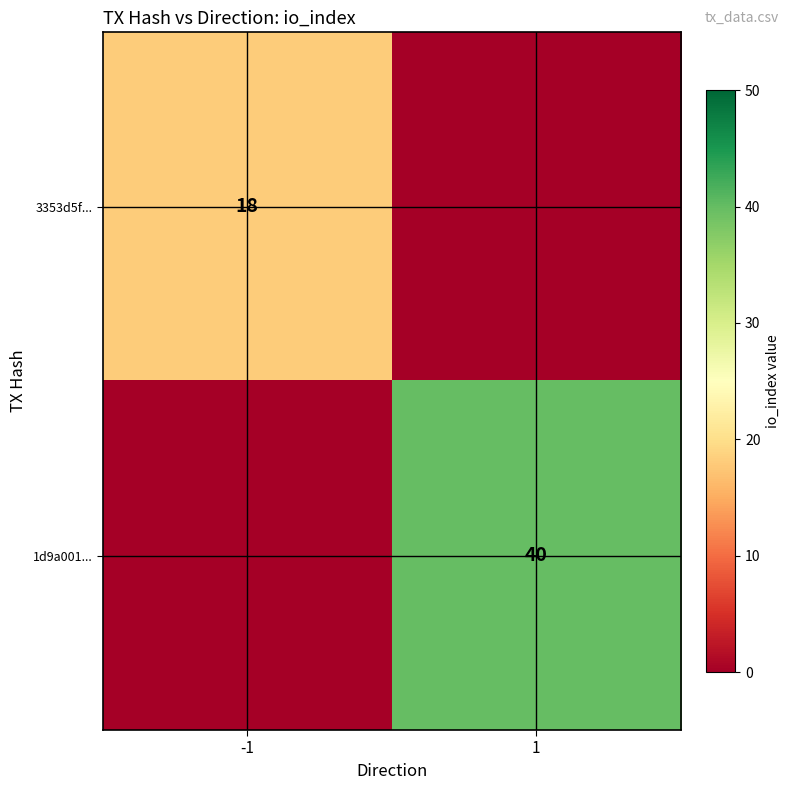

What is the spread (max minus min) of values at 1?

40